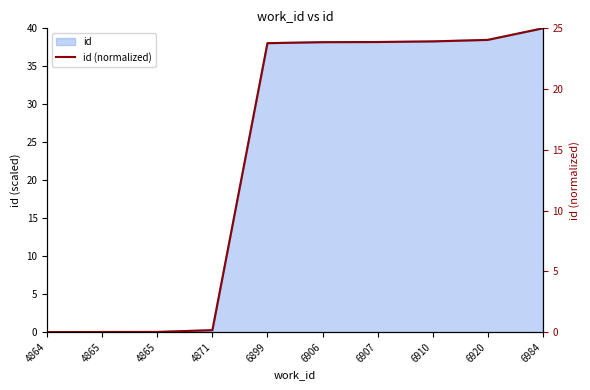

What is the sum of all values?

144.7